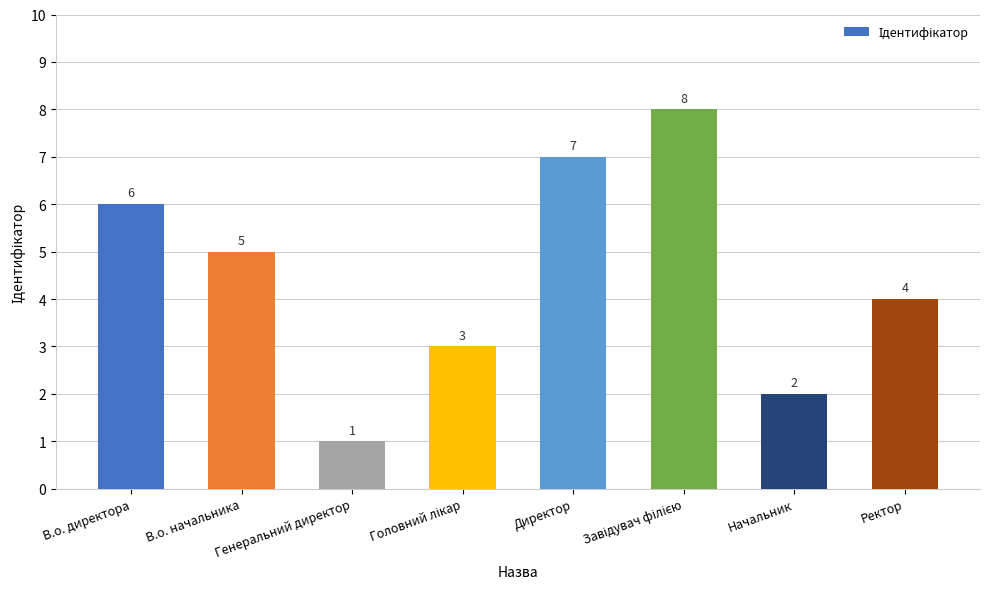

Which has a higher value, Ректор or Директор?

Директор